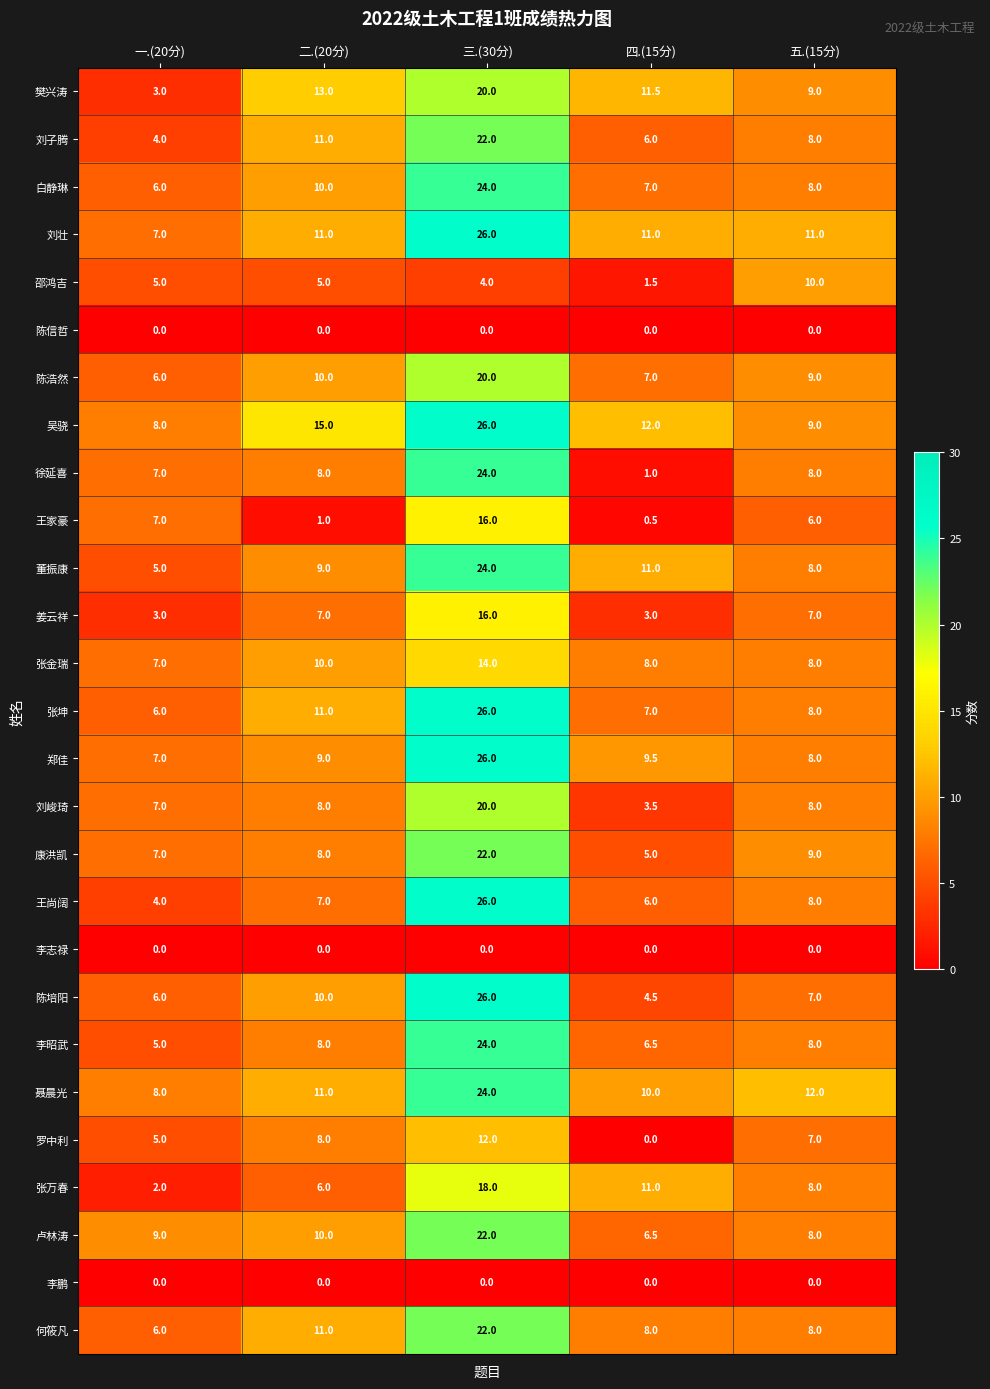

Is it true that 刘峻琦 equals 3.5 at 四.(15分)?

True